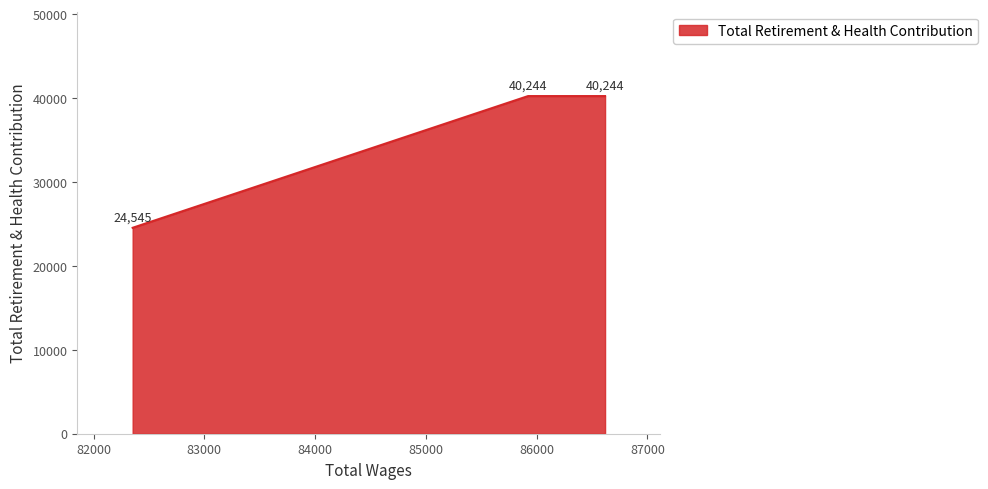

What is the minimum value shown in the chart?

24545